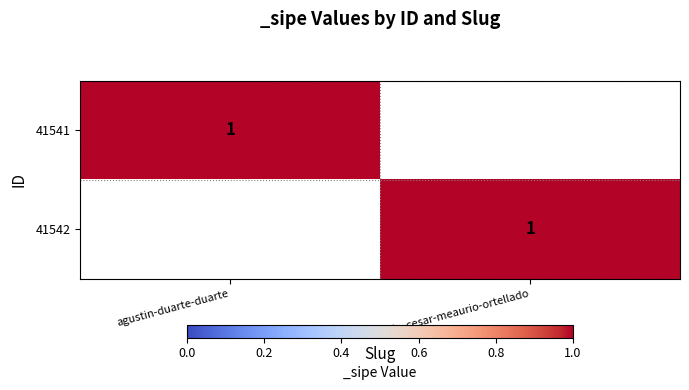

Is it true that 41541 equals 0 at agustin-duarte-duarte?

False